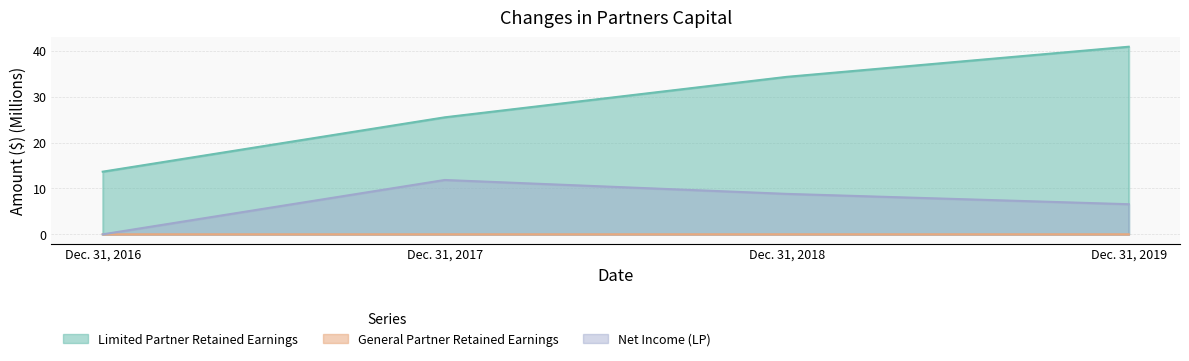

What are all the series names shown in the legend?

Limited Partner Retained Earnings, General Partner Retained Earnings, Net Income (LP)